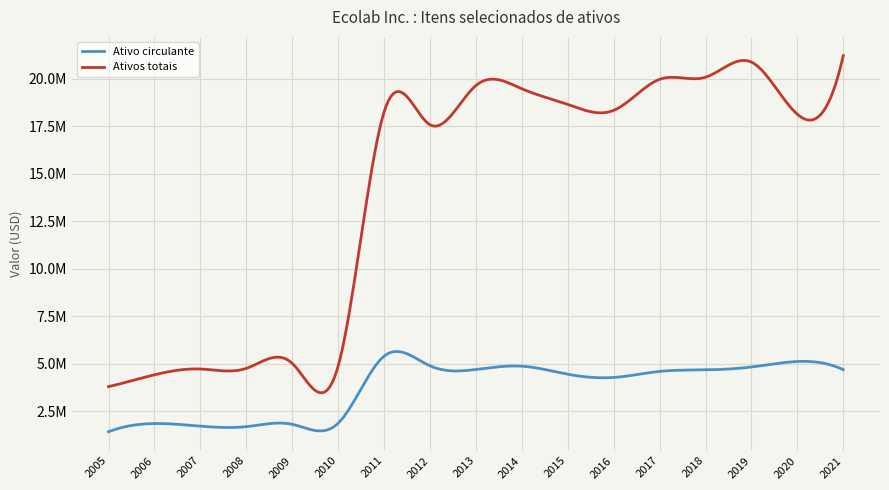

True or false: Ativos totais has more than 2 points higher than both neighbors.

True